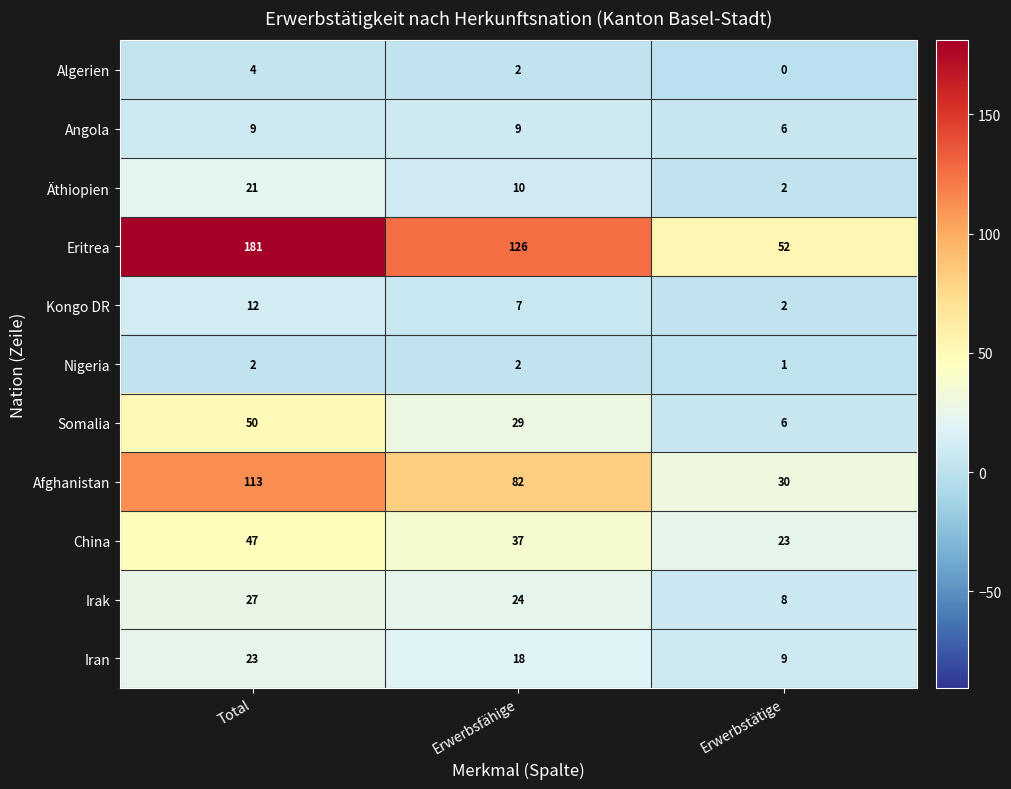

Is it true that Iran equals 23 at Total?

True